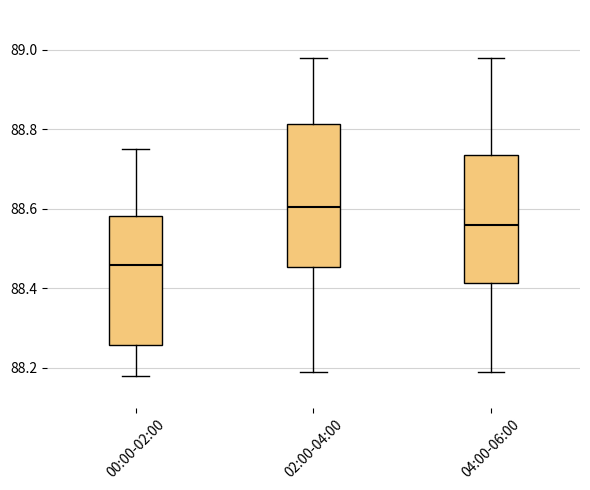

Reading left to right, read every box against the y-axis: the position of its median line, the range the box covers, and the ends of its whiskers. The values are not printed on the chart, so give them approximately, as read against the axis.

00:00-02:00: median 88.46, box 88.26 to 88.58, whiskers 88.18 to 88.76
02:00-04:00: median 88.60, box 88.46 to 88.82, whiskers 88.20 to 88.98
04:00-06:00: median 88.56, box 88.42 to 88.74, whiskers 88.20 to 88.98